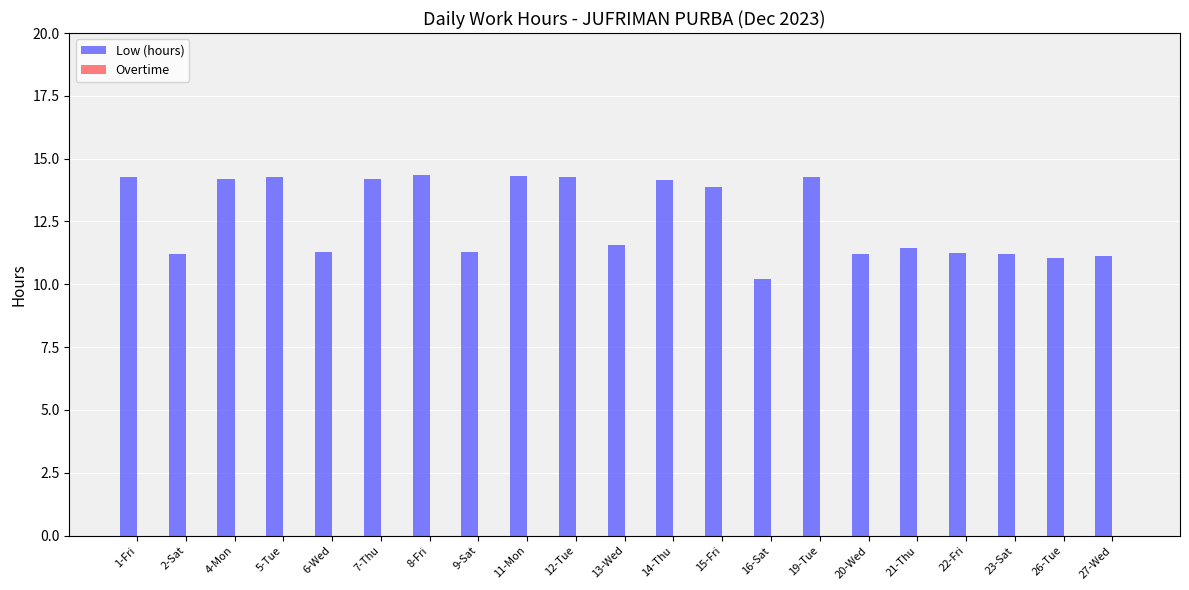

What is the ratio of the value at 22-Fri to the value at 23-Sat?

1.0